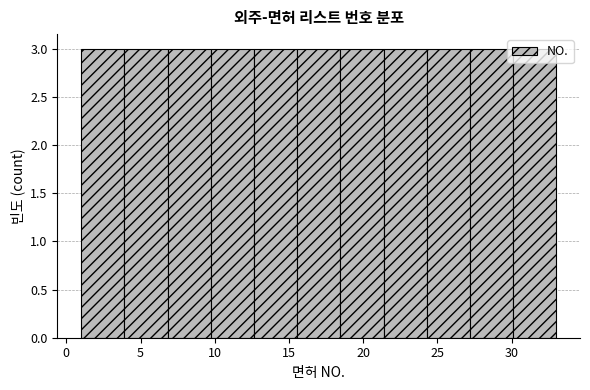

Reading left to right, list every bar in this chart as the range it spans on the x-axis followed by its height. Neither the bar edges nor the heights are printed on the chart, so give them approximately, as read against the axes.

1.0 to 4.0: 3
4.0 to 7.0: 3
7.0 to 9.5: 3
9.5 to 12.5: 3
12.5 to 15.5: 3
15.5 to 18.5: 3
18.5 to 21.5: 3
21.5 to 24.5: 3
24.5 to 27.0: 3
27.0 to 30.0: 3
30.0 to 33.0: 3